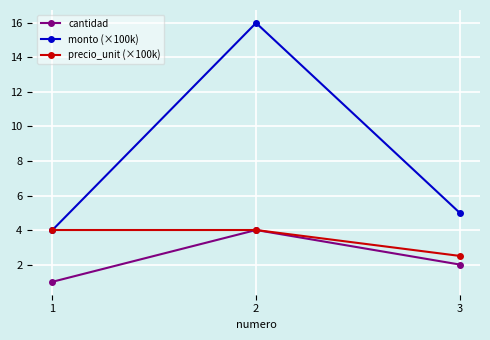

Reading right to left, list all the values displayed in this chart.

cantidad: 3=2.0	2=4.0	1=1.0
monto (×100k): 3=5.0	2=16.0	1=4.0
precio_unit (×100k): 3=2.5	2=4.0	1=4.0